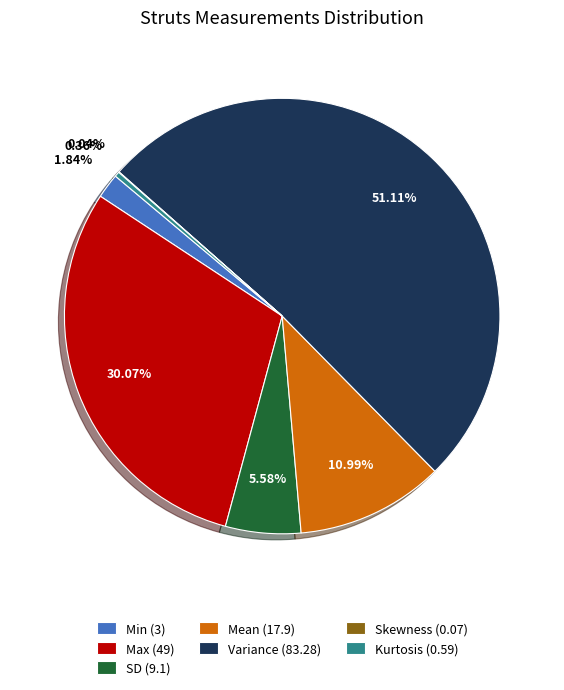

To the nearest percent, what is the difference between the Variance and Min slice percentages?

49%